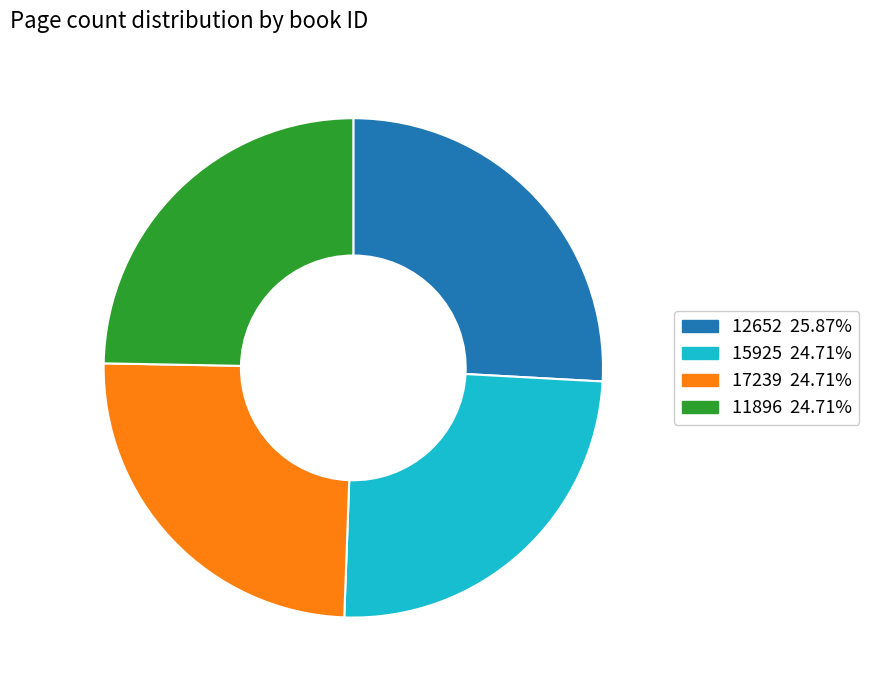

Combined, do 12652 25.87% and 15925 24.71% account for over 50%?

Yes